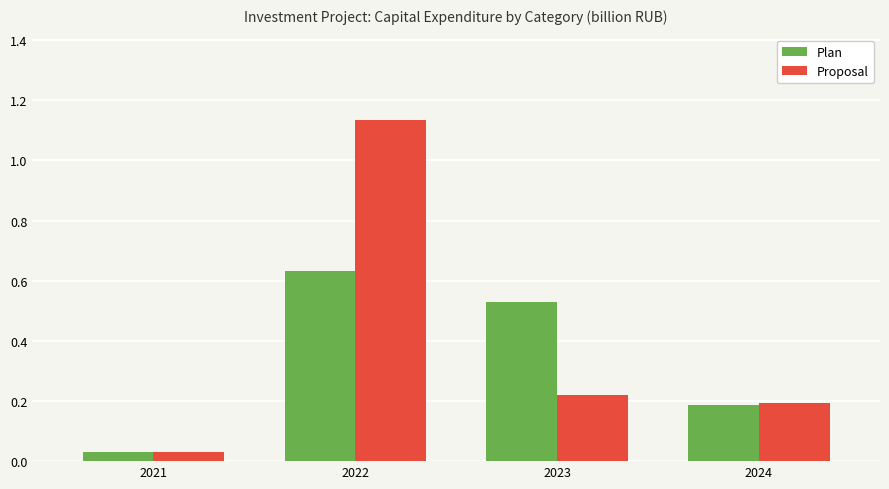

Which series has the largest range (max minus min)?

Proposal